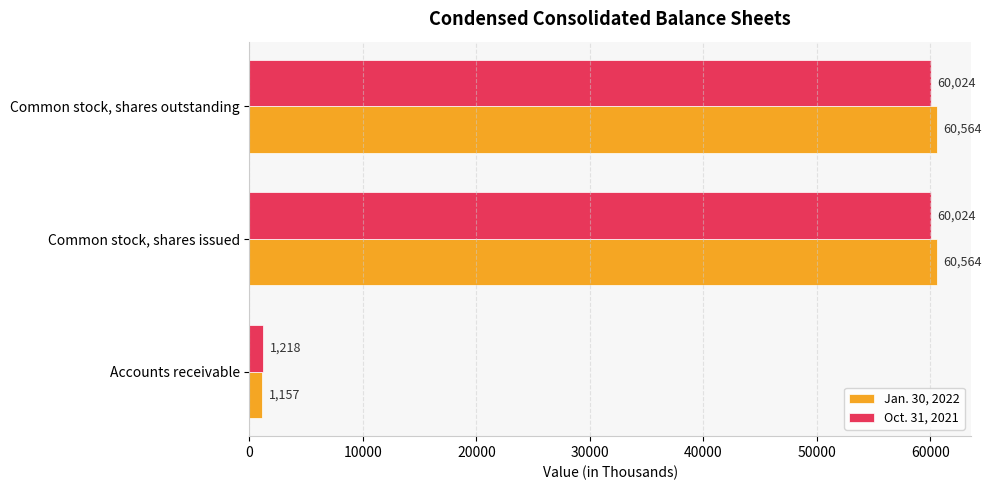

List the series in order of their peak value, highest first.

Jan. 30, 2022, Oct. 31, 2021